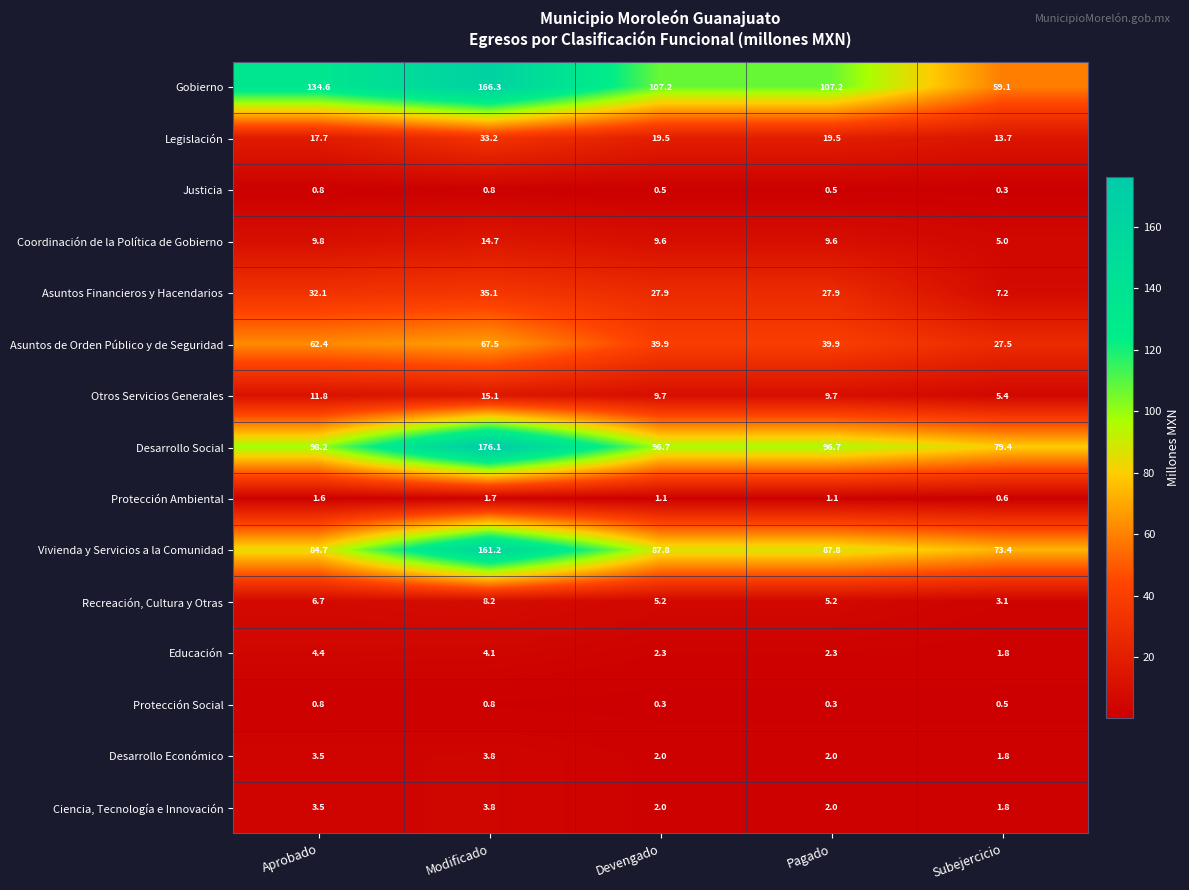

The Protección Social series shows 0.5 at Subejercicio. True or false?

True